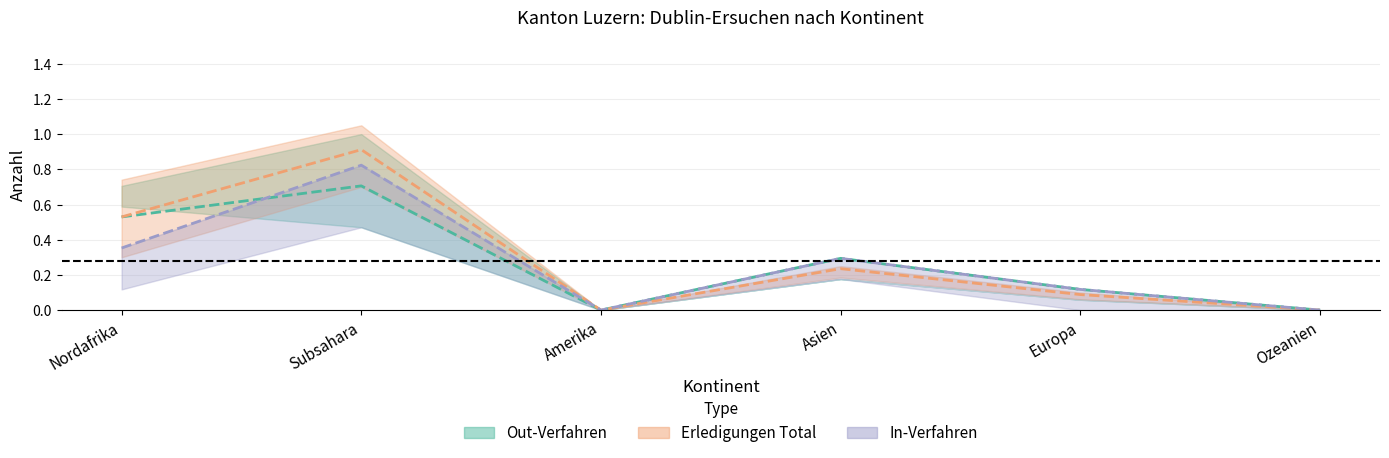

How many lines are shown in the chart?

3